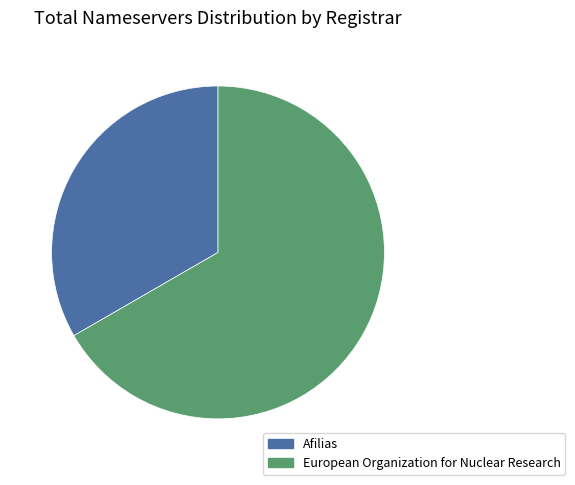

What is the majority slice?

European Organization for Nuclear Research